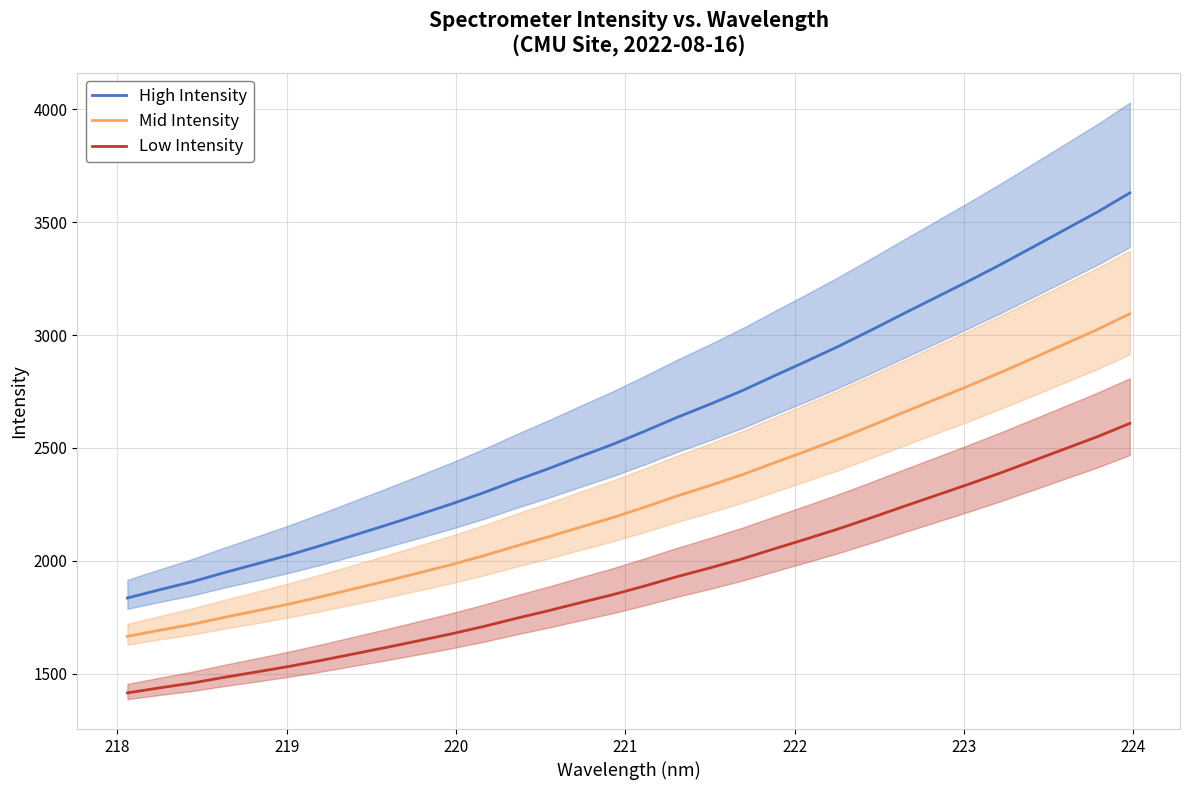

What is the maximum value for High Intensity?

3629.9